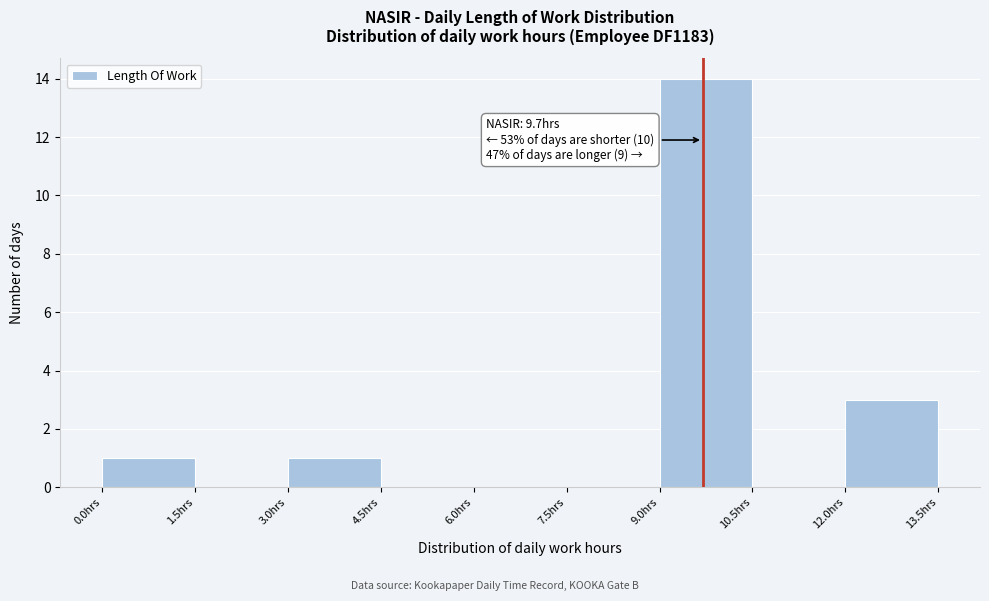

Which range on the x-axis has the tallest bar?

9.0 to 10.5